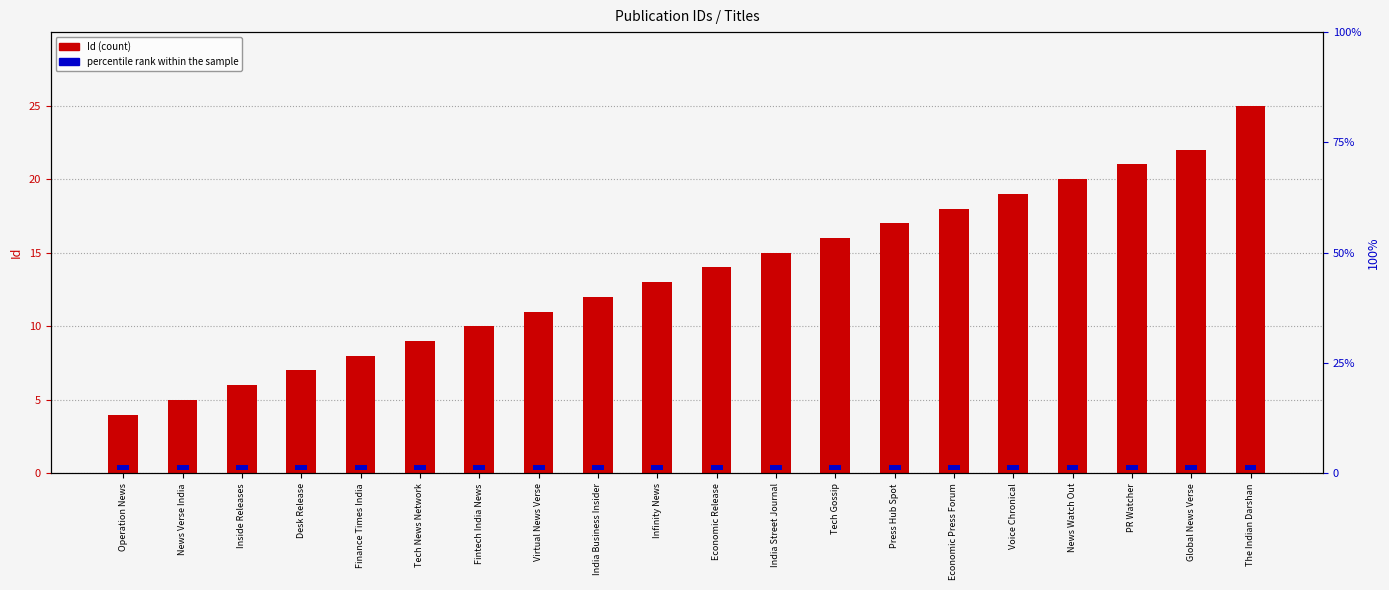

What are all the series names shown in the legend?

Id, percentile rank within the sample